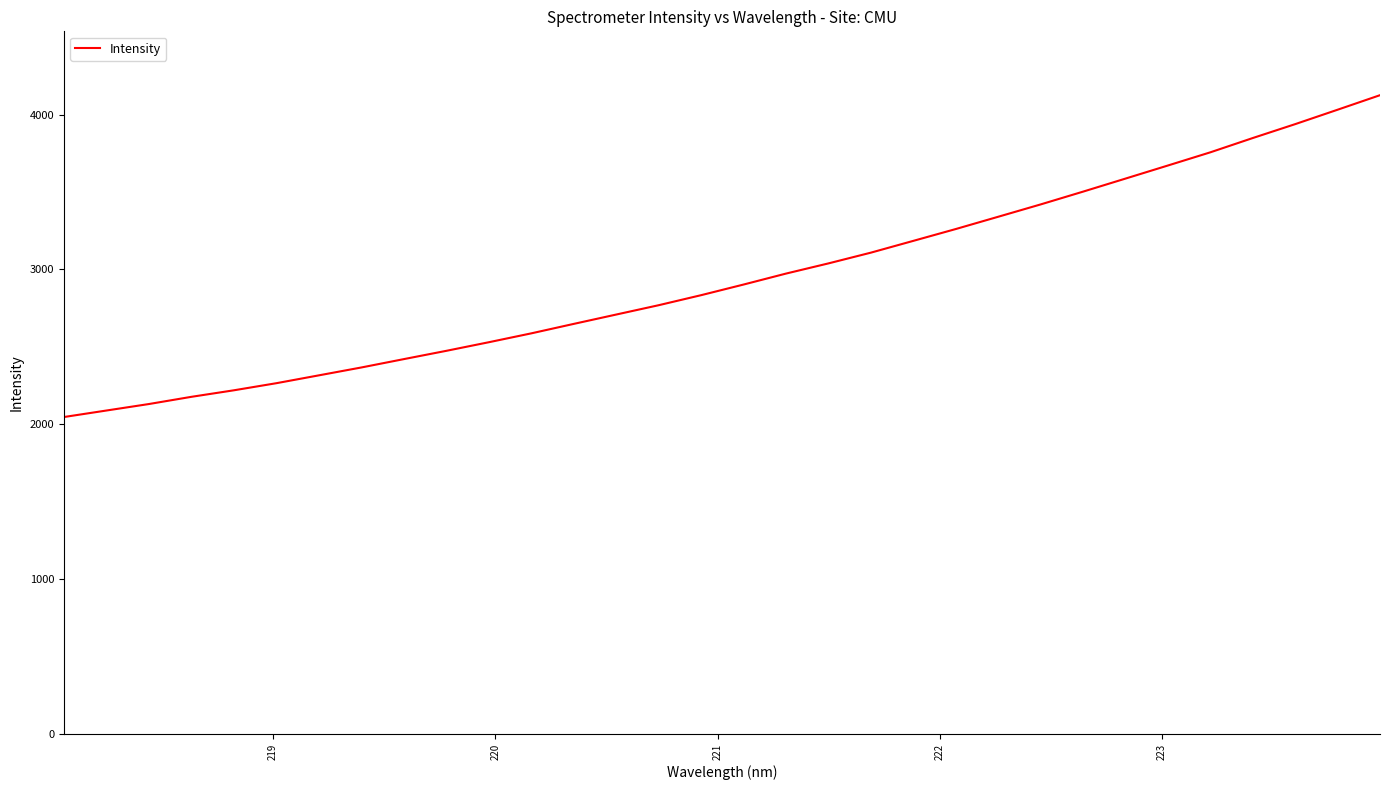

Is this an area chart (filled region under the line)?

No